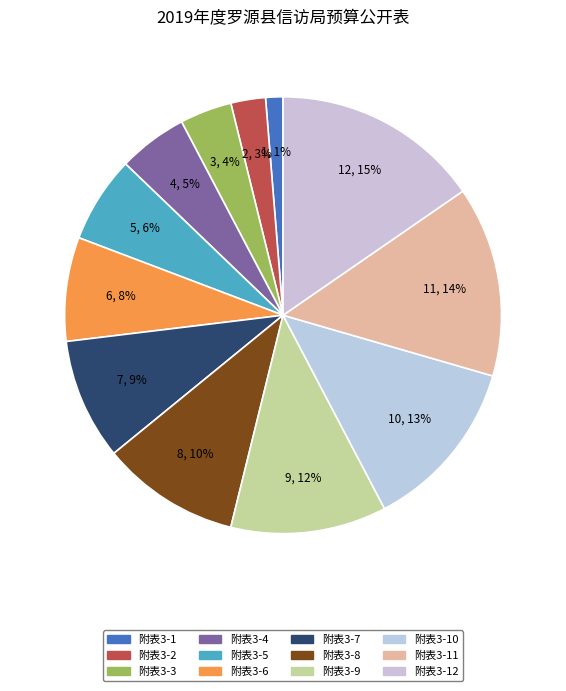

Which slice is the largest?

附表3-12